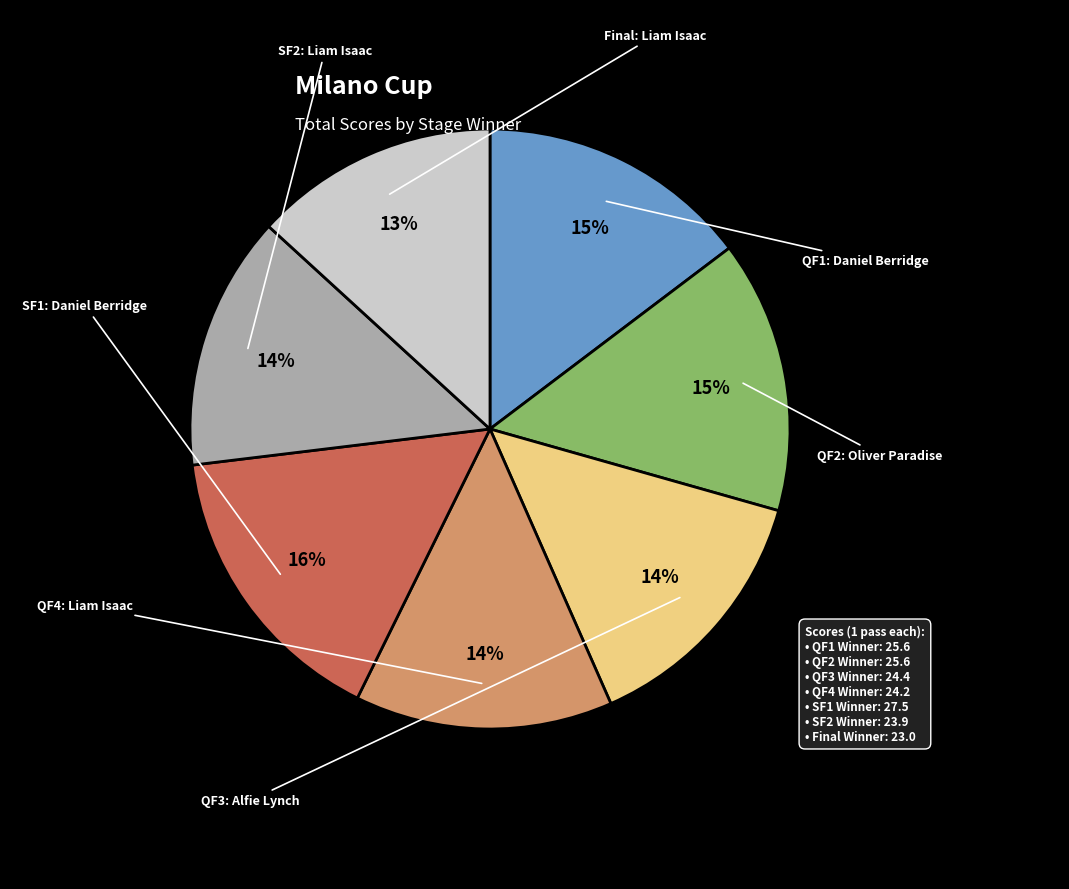

To the nearest percent, what is the difference between the largest and smallest slice percentages?

3%